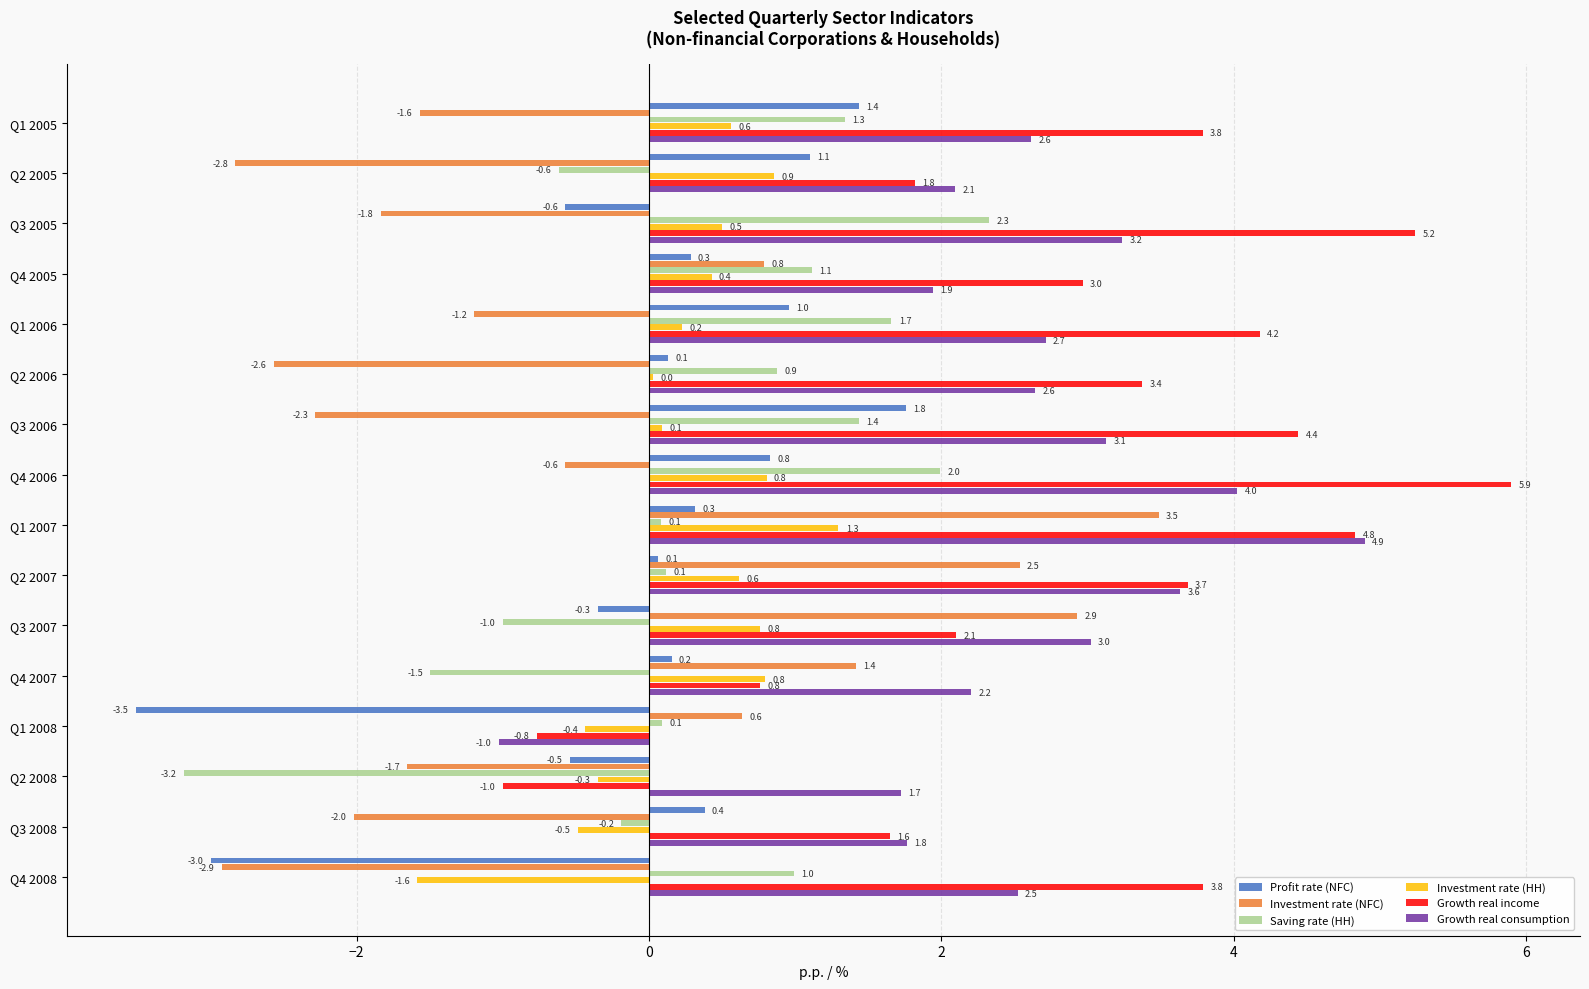

Which series has the widest spread of values?

Growth real income